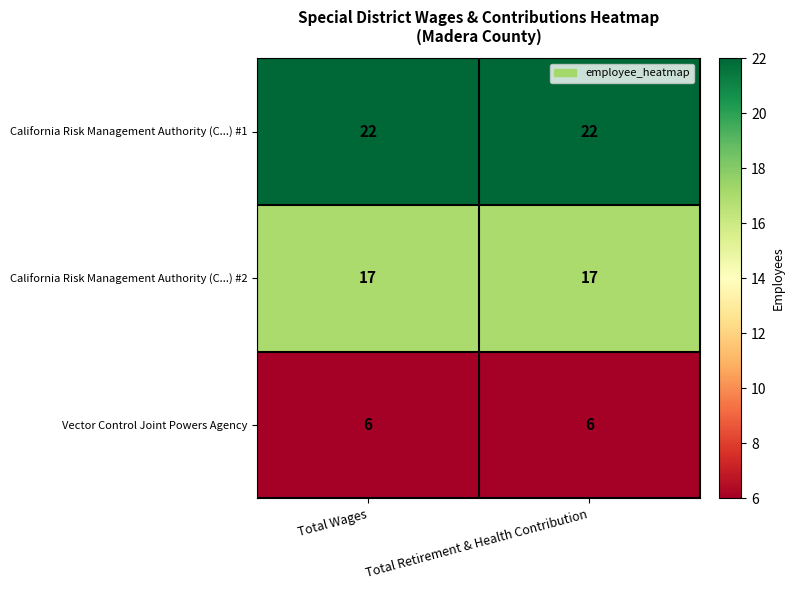

What is the highest value of the Vector Control Joint Powers Agency series?

6